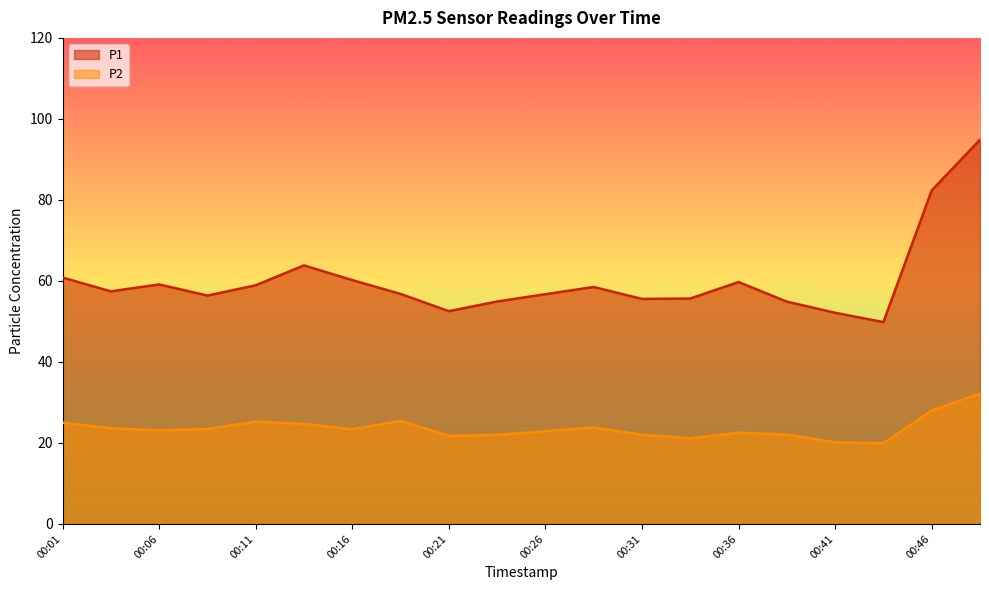

At which label is P1 closest to 72?

00:13